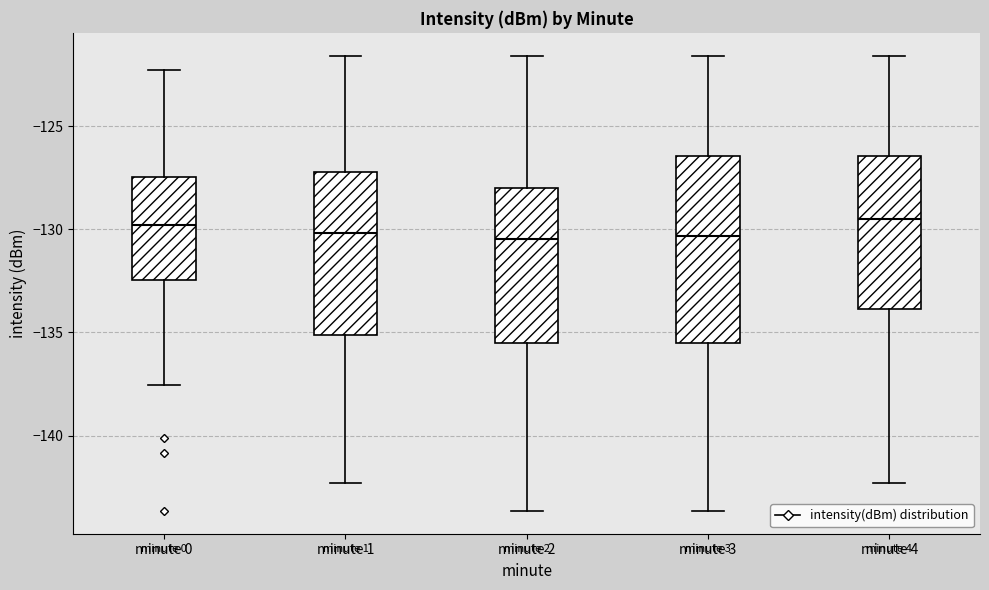

Comparing the boxes themselves (not the whiskers), which one is the tallest?

minute 3